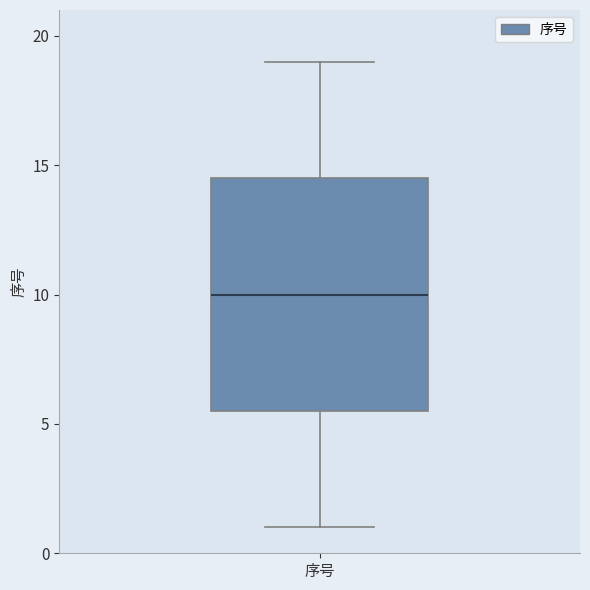

Read this box plot against the y-axis: the position of the median line, the range covered by the box, and the ends of both whiskers. The values are not printed on the chart, so give them approximately, as read against the axis.

median 10.0, box 5.5 to 14.5, whiskers 1.0 to 19.0